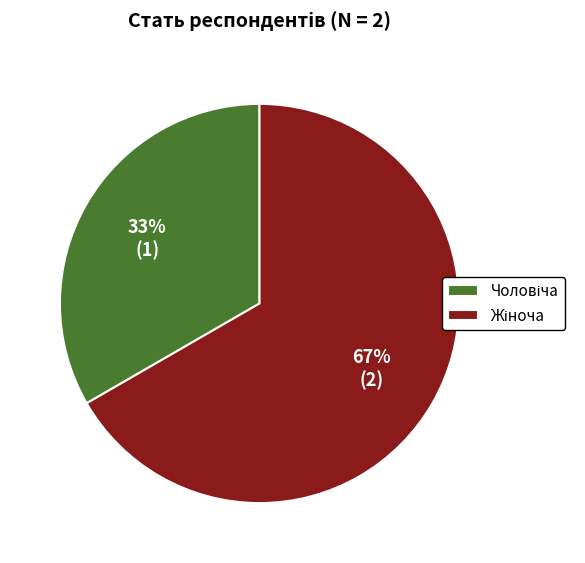

To the nearest percent, what is the average slice percentage?

50%